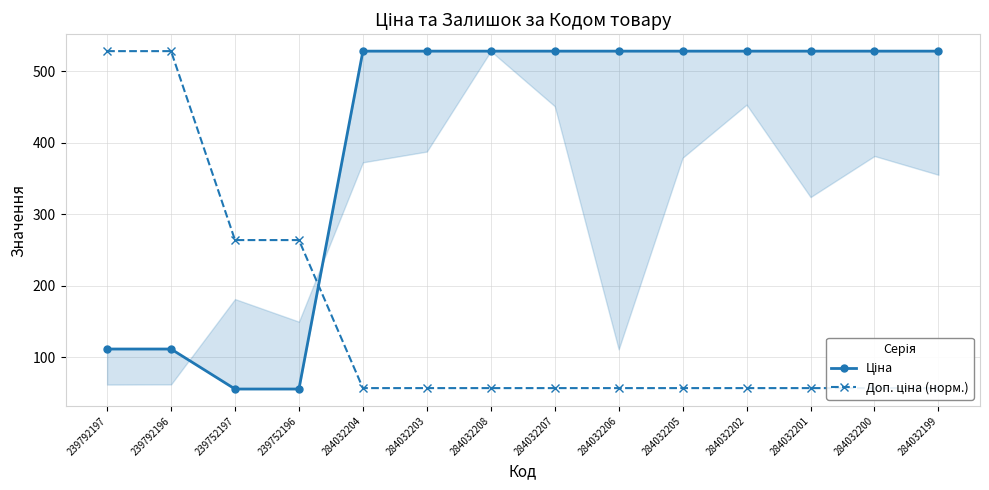

Rank the series at 239792197 from lowest to highest value.

Ціна, Доп. ціна (норм.)